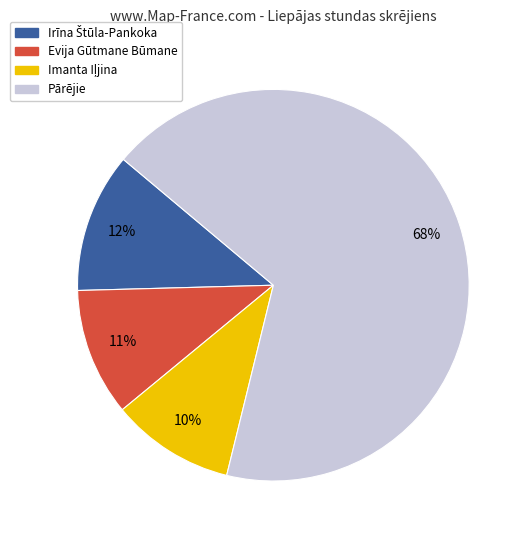

To the nearest percent, what is the average slice percentage?

25%